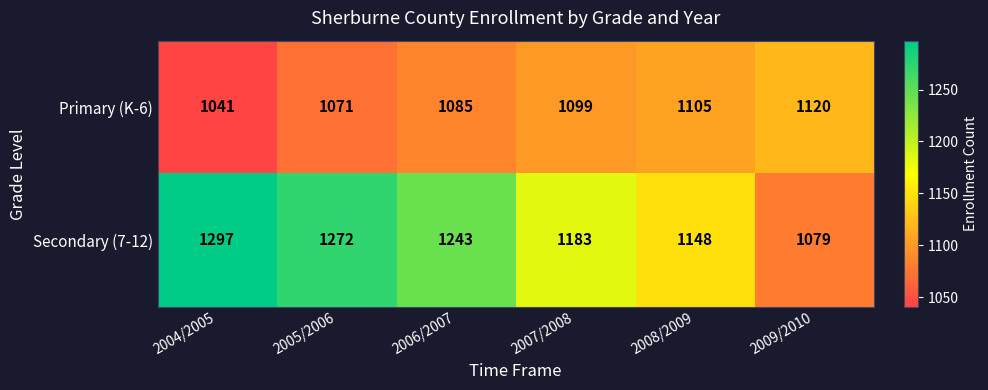

Which category has the lowest value in the Primary (K-6) series?

2004/2005